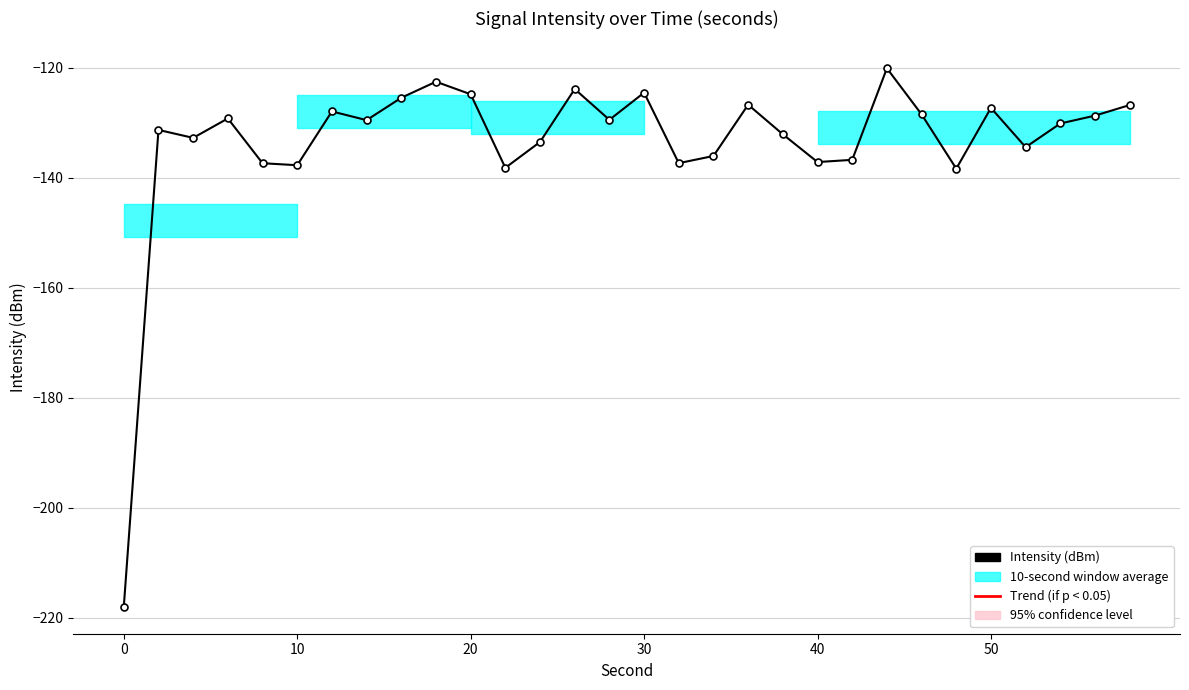

True or false: the data has more than 1 interior local peaks.

True